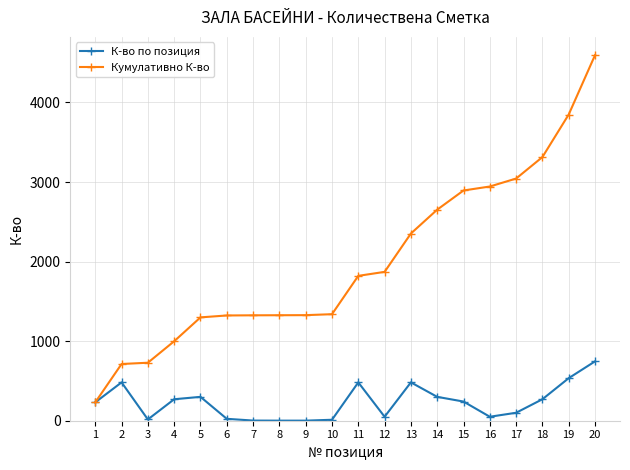

True or false: К-во по позиция has a value of 1 at 9.

True